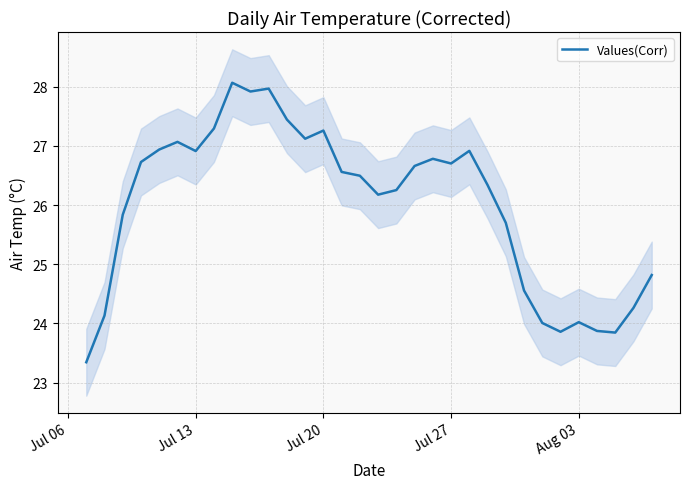

Is it true that Values(Corr) equals 9.6 at Aug 03?

False